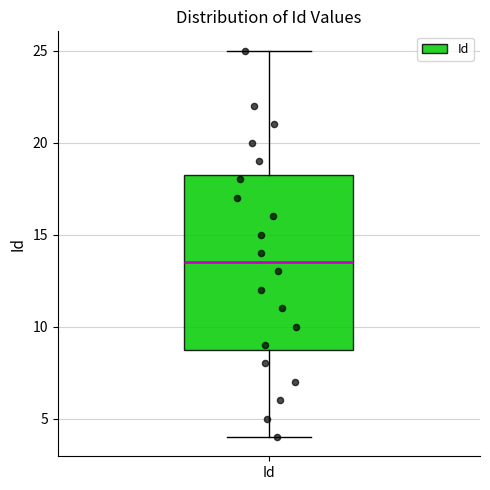

Read this box plot against the y-axis: the position of the median line, the range covered by the box, and the ends of both whiskers. The values are not printed on the chart, so give them approximately, as read against the axis.

median 13.5, box 9.0 to 18.5, whiskers 4.0 to 25.0